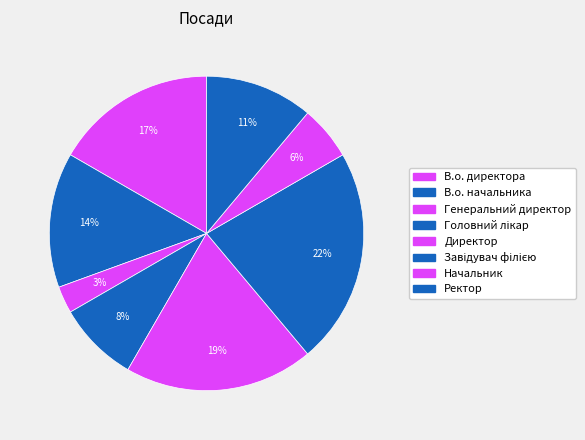

Count the number of slices in the pie.

8